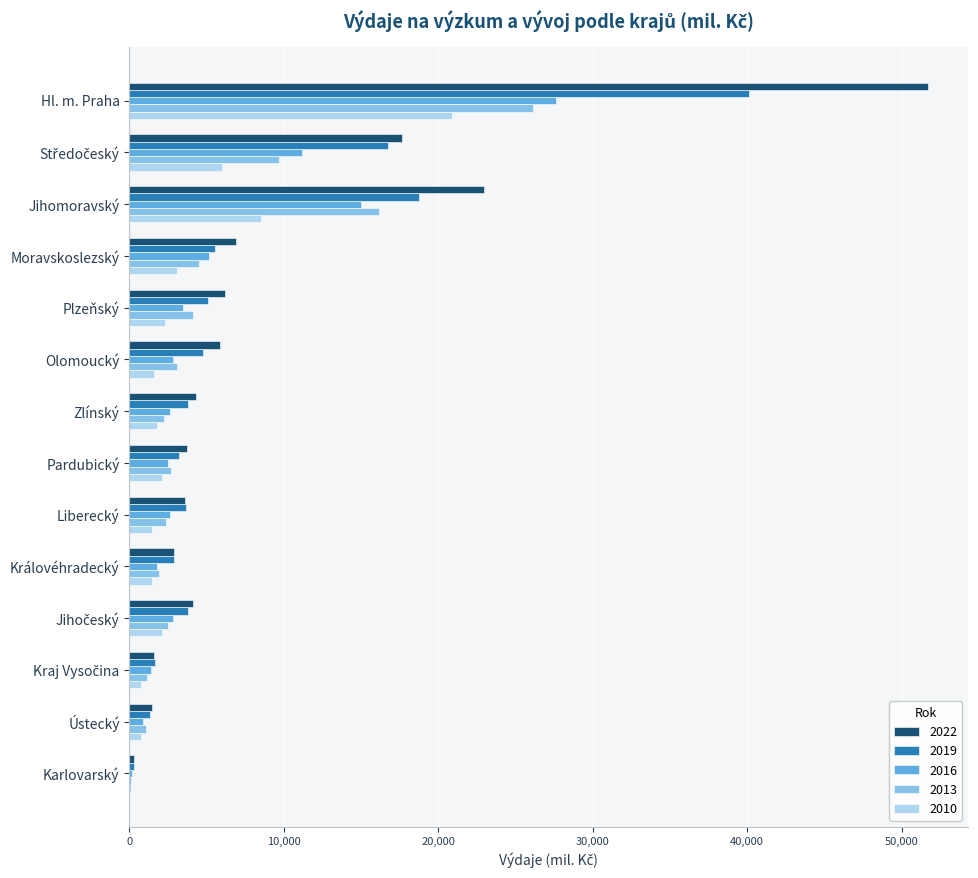

What is the average value of the 2022 series?

9521.8